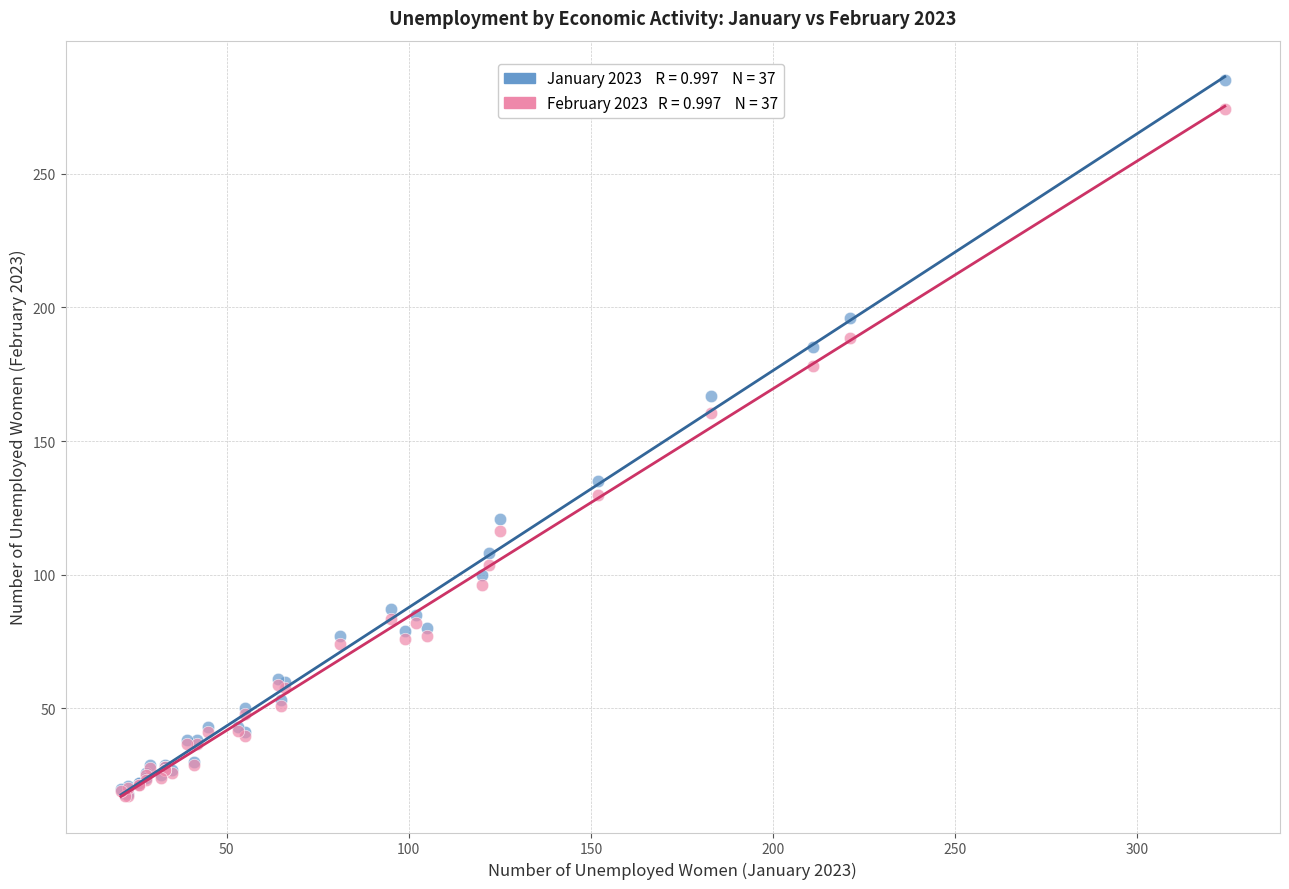

Across all series, what Y value is closest to 151?

160.5